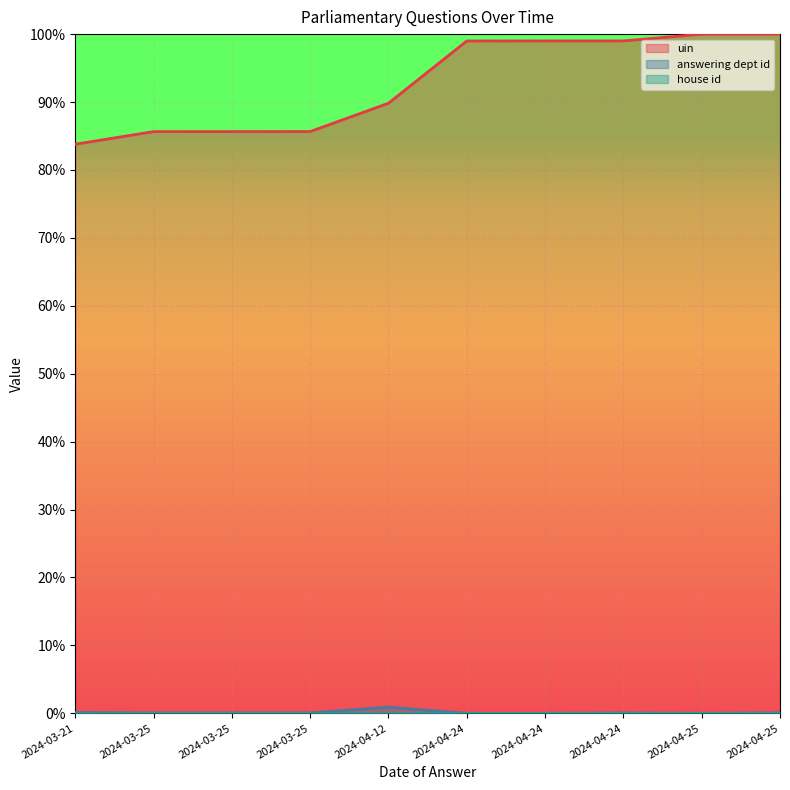

What is the difference between the highest and lowest values at 2024-04-25?

1.0